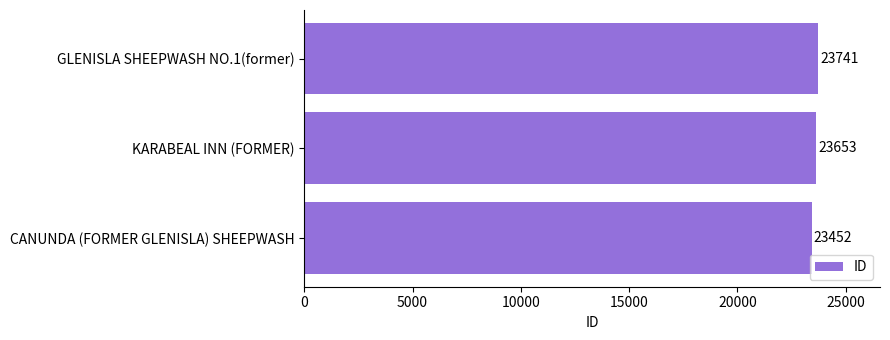

What is the average value?

23615